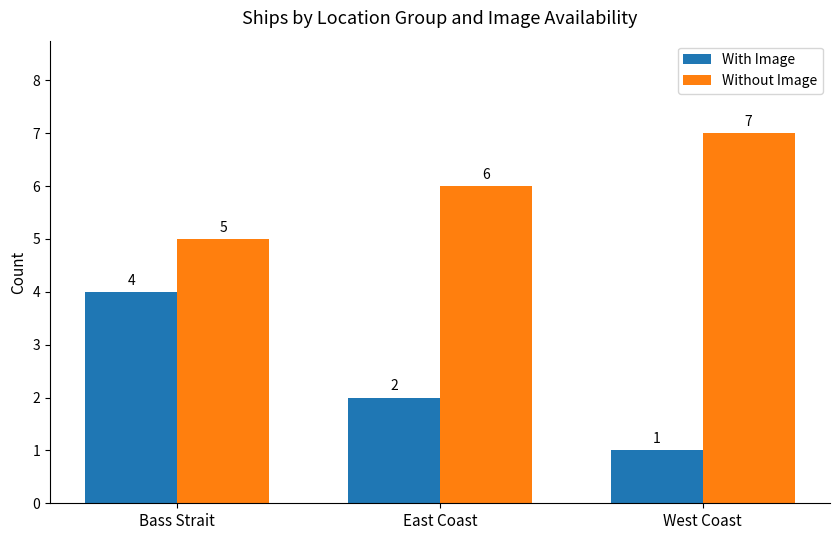

Is it true that With Image equals 1 at West Coast?

True